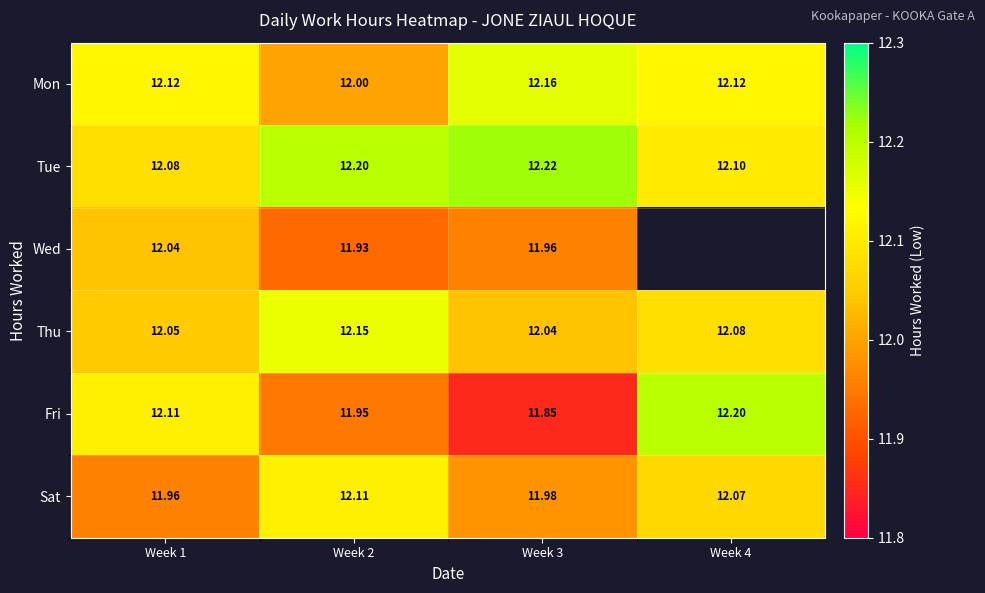

Is the value of Mon at Week 1 greater than the value of Thu at Week 2?

No